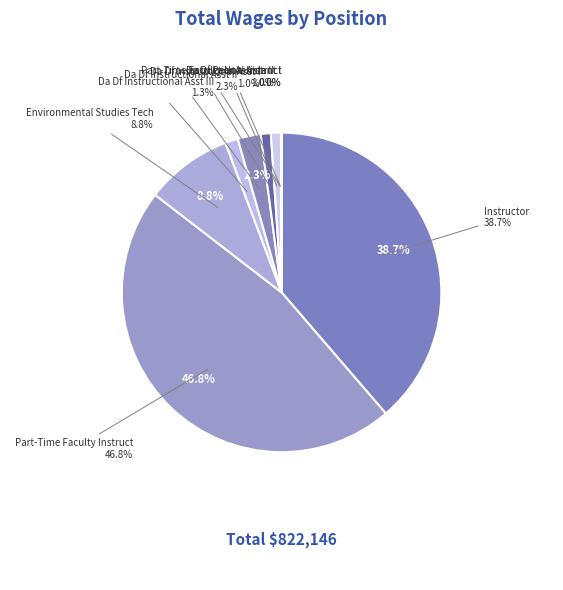

True or false: Da Df Instructional Asst II accounts for 15% of the total.

False